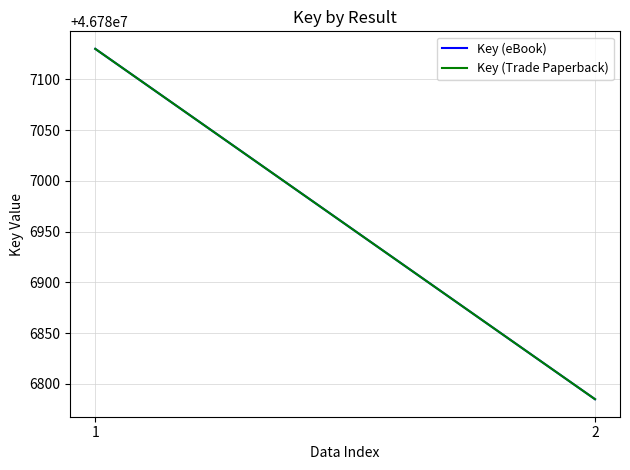

What is the total value across all series at 1?

93574260